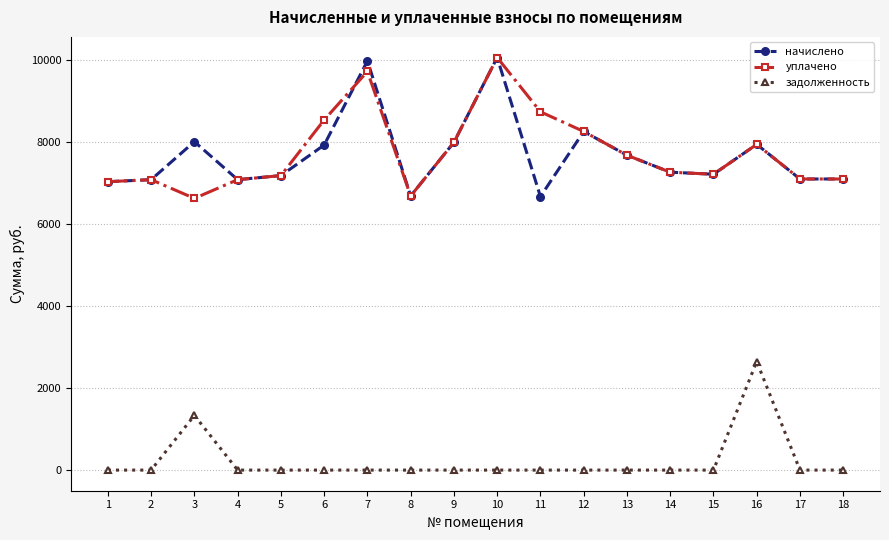

What is the sum of all задолженность values?

3985.4